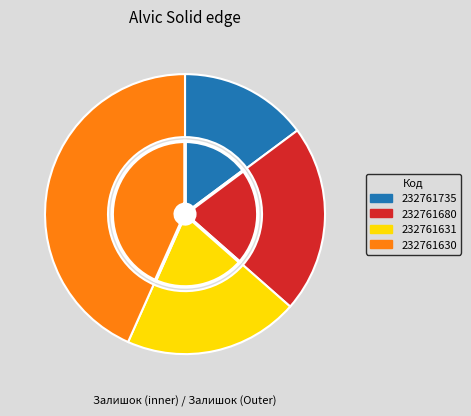

Is there a majority slice in this chart?

No